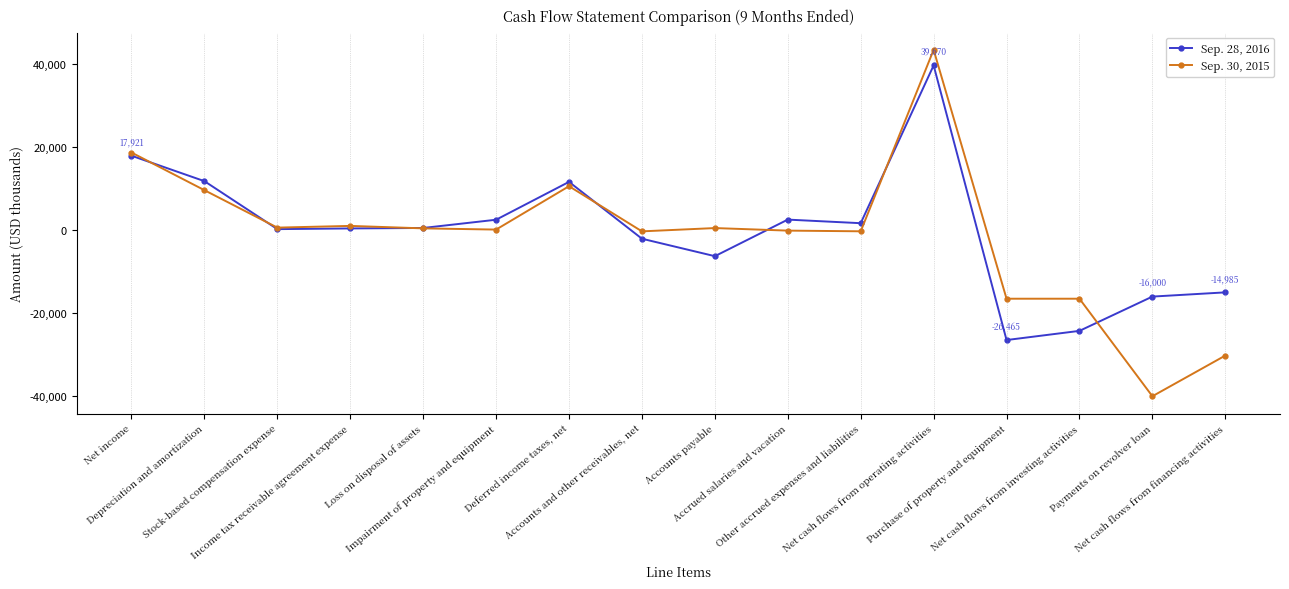

Where does the Sep. 30, 2015 series first go above 427?

Net income